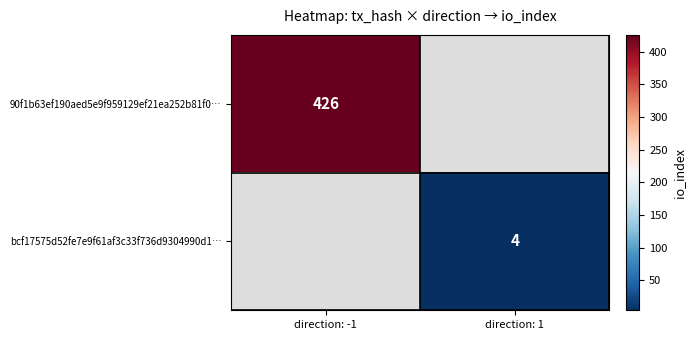

Is the value of 90f1b63ef190aed5e9f959129ef21ea252b81f0… at direction: -1 greater than the value of bcf17575d52fe7e9f61af3c33f736d9304990d1… at direction: 1?

Yes